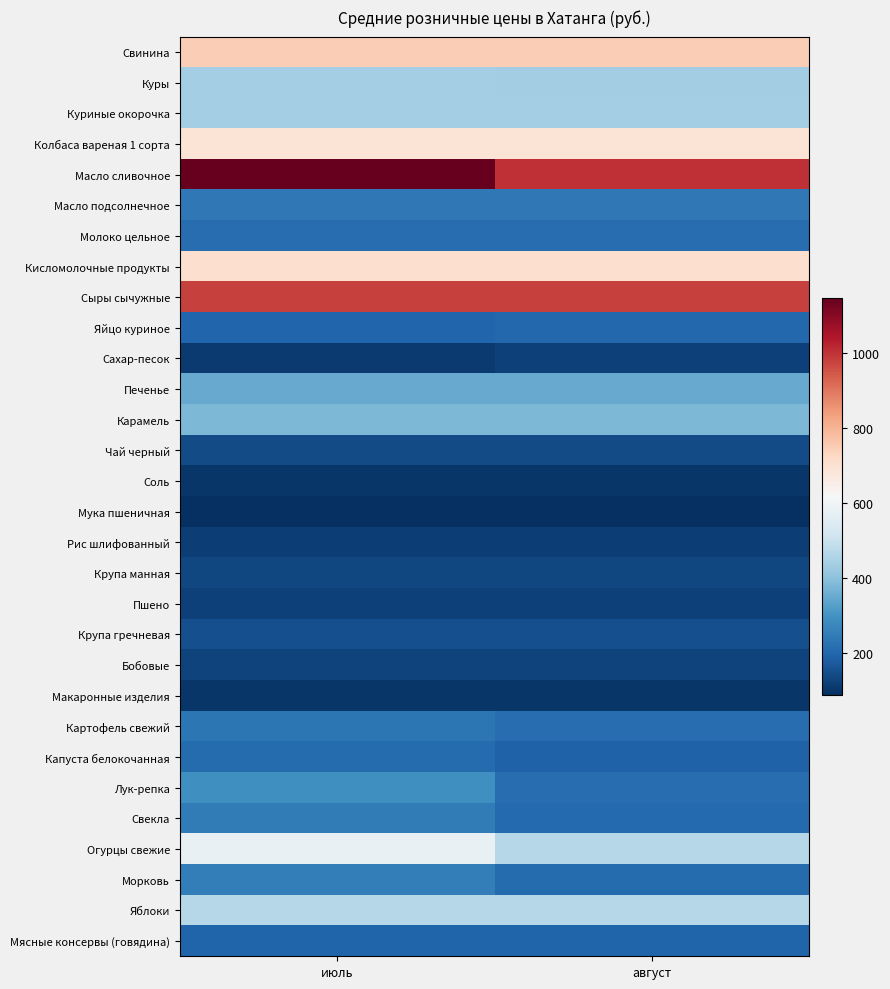

At which category is the sum across all series the highest?

июль